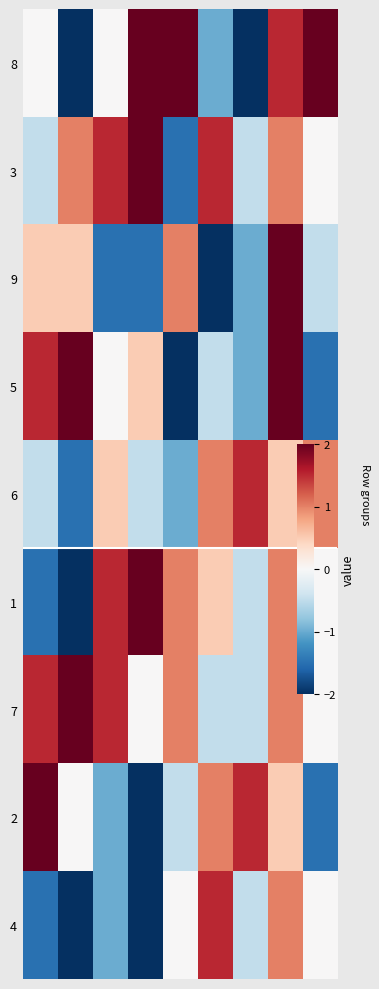

Reading left to right, extract all data points from this chart.

8: 0.0	-2.0	0.0	2.0	2.0	-1.0	-2.0	1.5	2.0
3: -0.5	1.0	1.5	2.0	-1.5	1.5	-0.5	1.0	0.0
9: 0.5	0.5	-1.5	-1.5	1.0	-2.0	-1.0	2.0	-0.5
5: 1.5	2.0	0.0	0.5	-2.0	-0.5	-1.0	2.0	-1.5
6: -0.5	-1.5	0.5	-0.5	-1.0	1.0	1.5	0.5	1.0
1: -1.5	-2.0	1.5	2.0	1.0	0.5	-0.5	1.0	0.0
7: 1.5	2.0	1.5	0.0	1.0	-0.5	-0.5	1.0	0.0
2: 2.0	0.0	-1.0	-2.0	-0.5	1.0	1.5	0.5	-1.5
4: -1.5	-2.0	-1.0	-2.0	0.0	1.5	-0.5	1.0	0.0